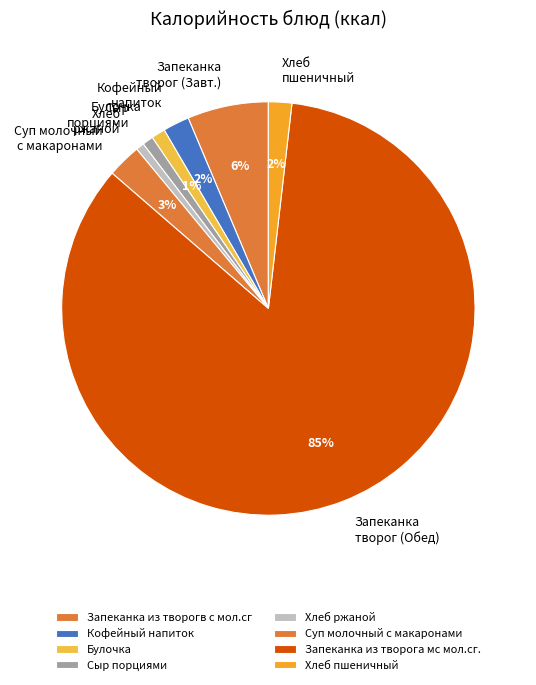

What is the change in value from Кофейный напиток to Суп молочный с макаронами?

+36.7